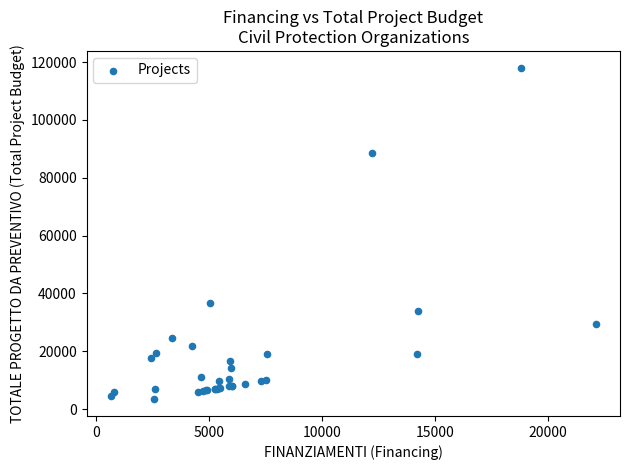

What Y value in the scatter plot is closest to 60754?

36700.0